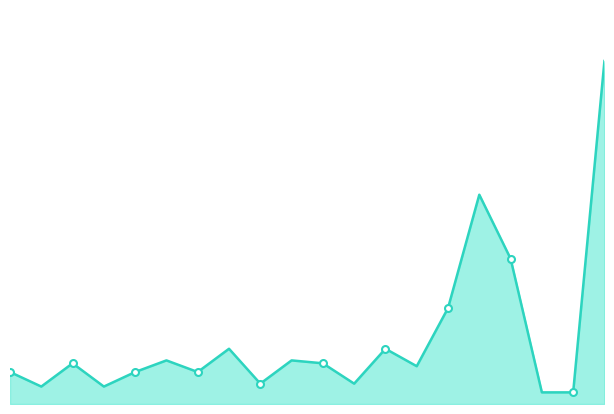

How many lines are shown in the chart?

1